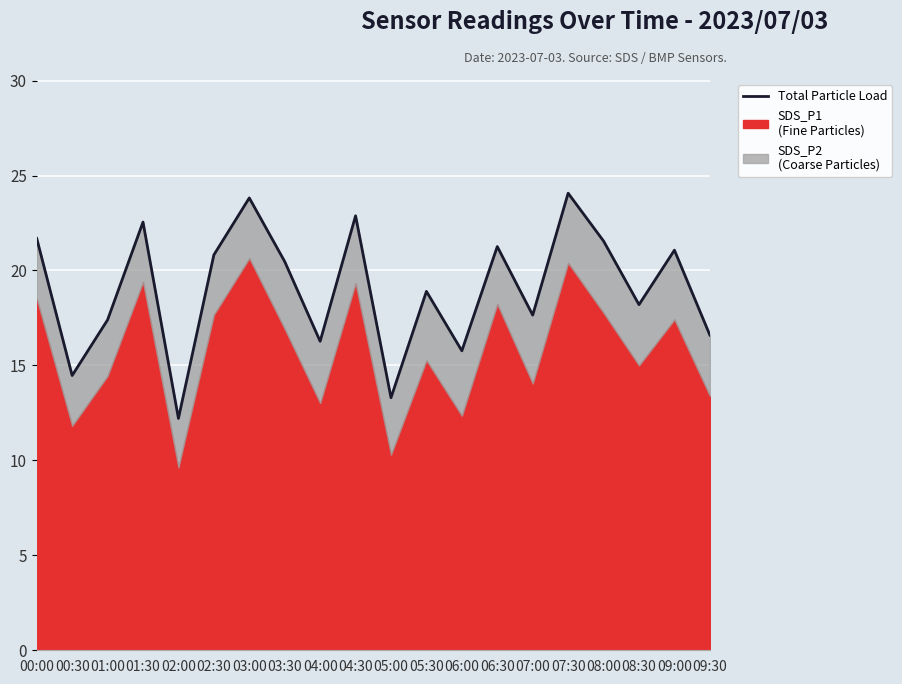

What is the label of the 1st point from the left?

00:00